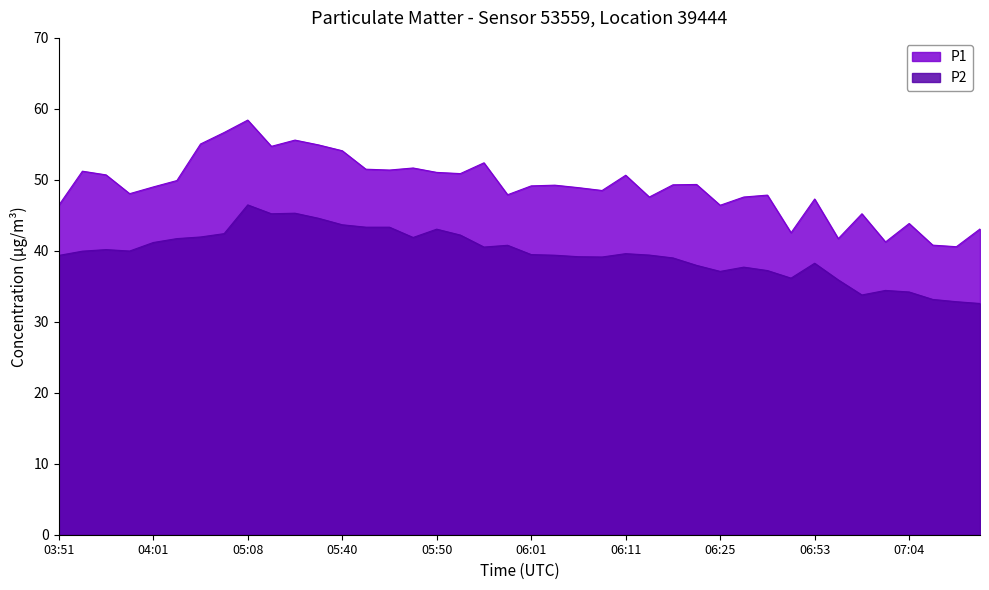

Where is P1 nearest to the value 49?

04:01